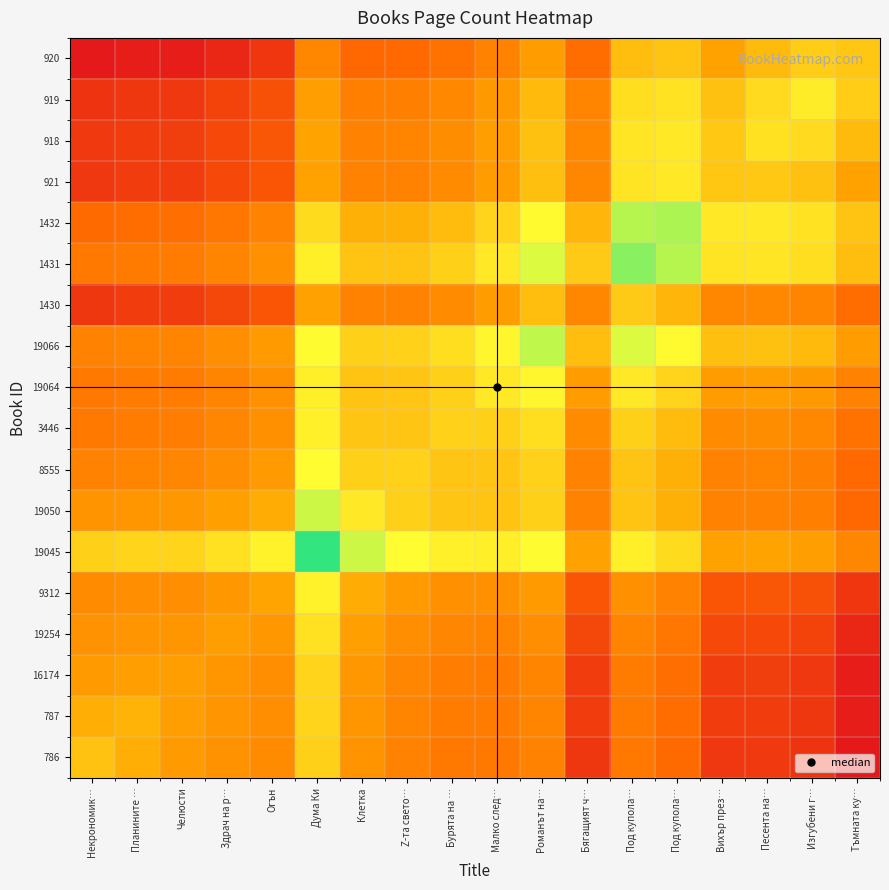

Count the number of data series in this chart.

18